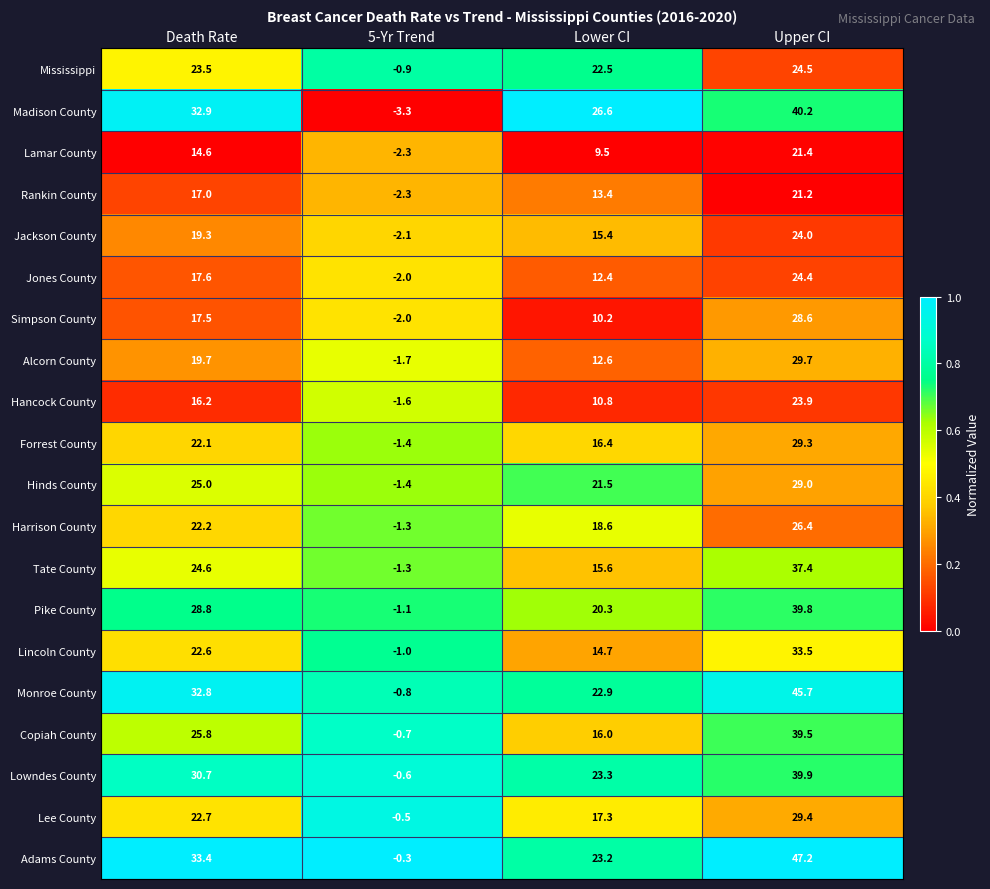

What is the maximum value for Hinds County?

29.0